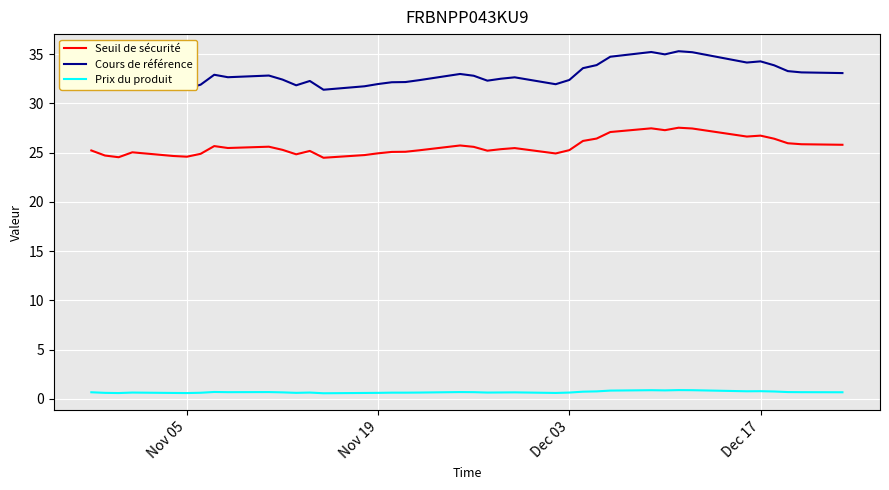

True or false: Seuil de sécurité and Cours de référence intersect in this chart.

False